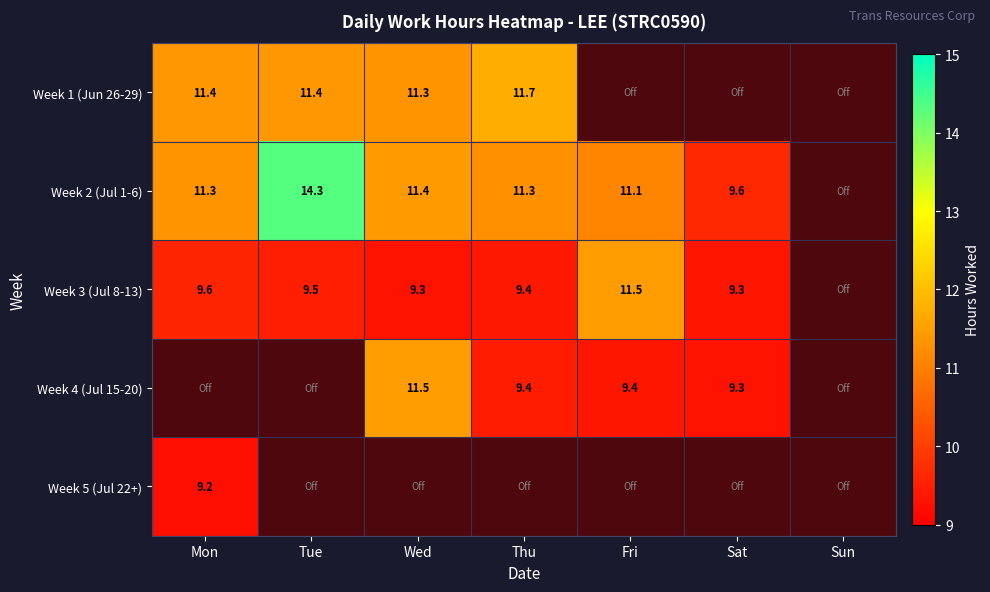

The value of Week 4 (Jul 15-20) at Wed is 11.5. True or false?

True